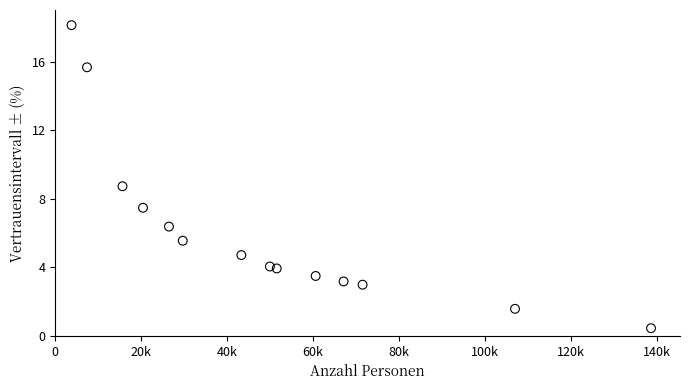

What Y value in the scatter plot is closest to 9?

8.7